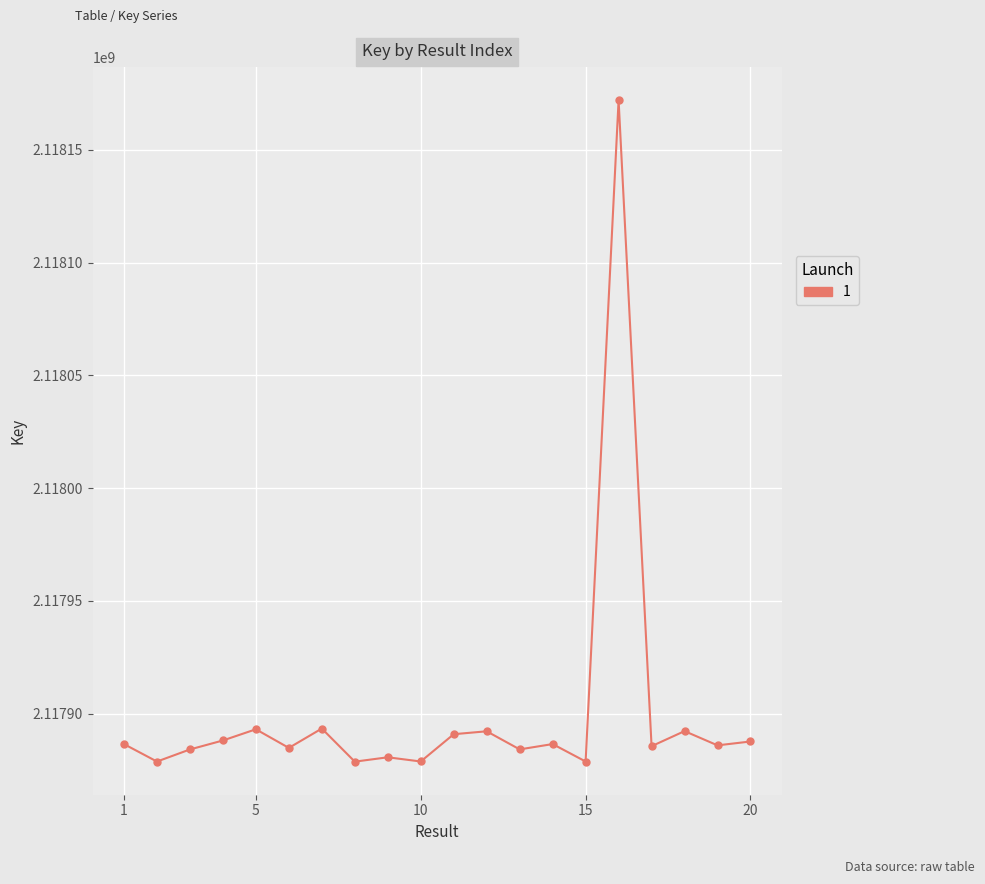

True or false: there are more than 2 points higher than both neighbors.

True